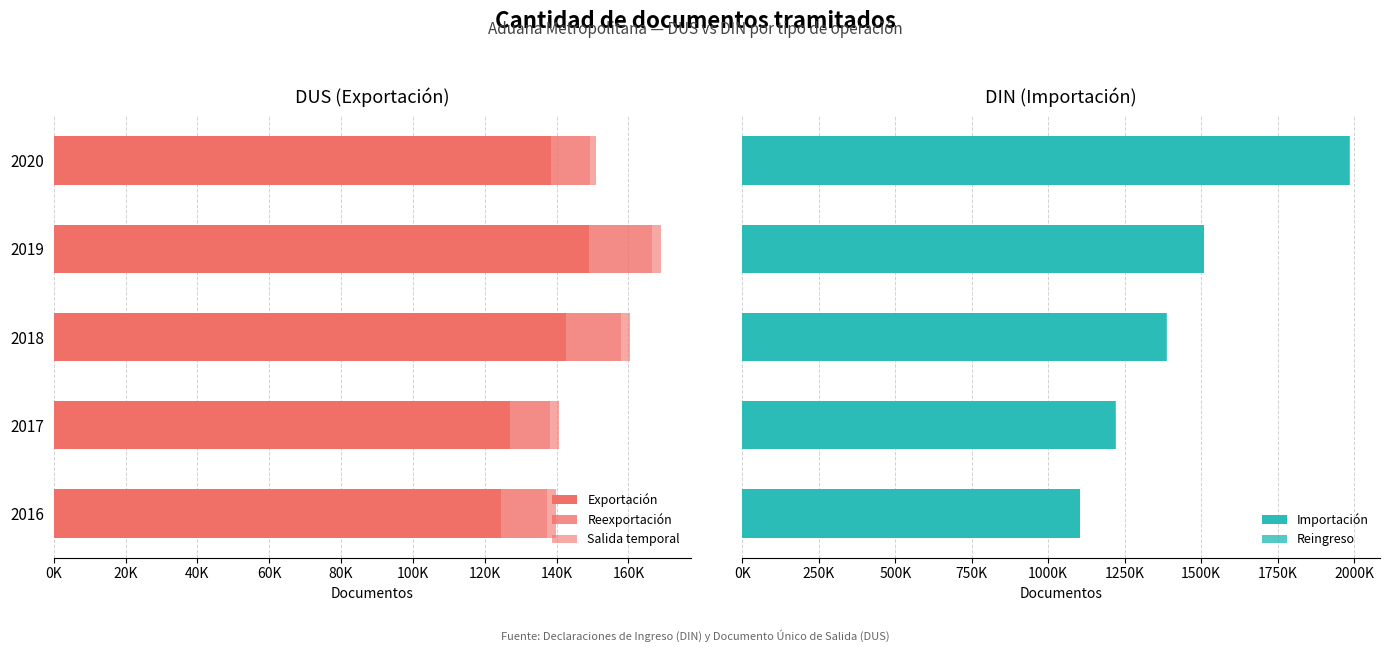

Which series has the largest range (max minus min)?

Importación